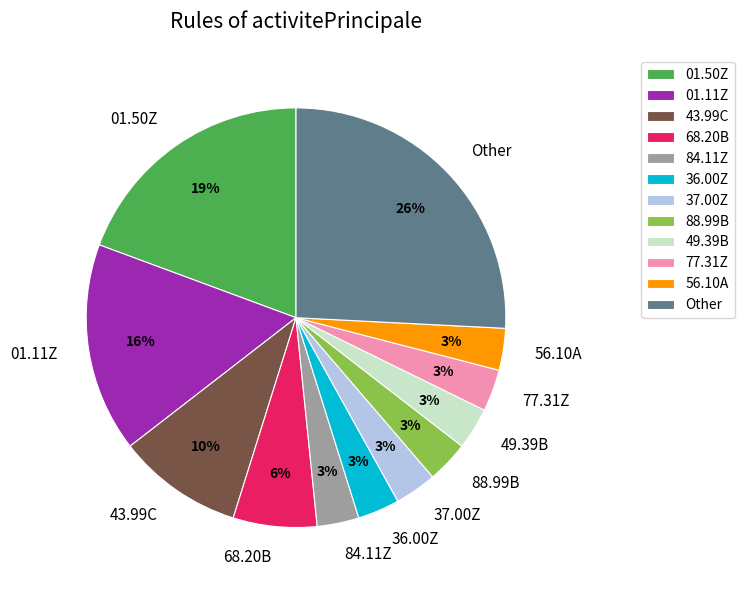

How many segments does this pie chart have?

12